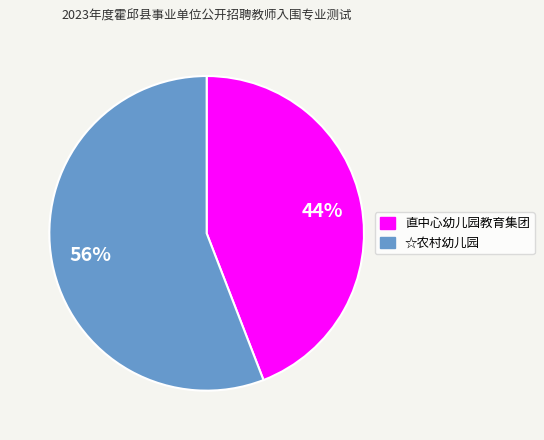

What is the largest slice in the pie chart?

☆农村幼儿园